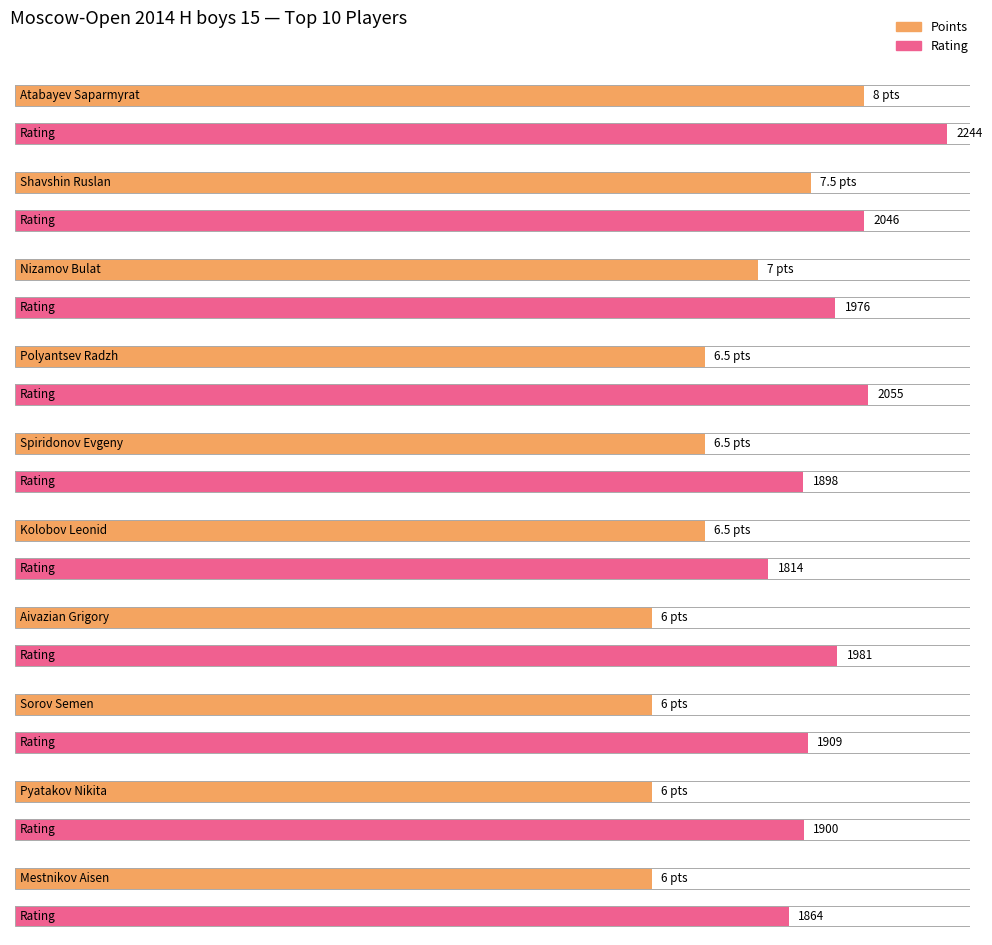

What value does the Points series have at Pyatakov Nikita?

6.0